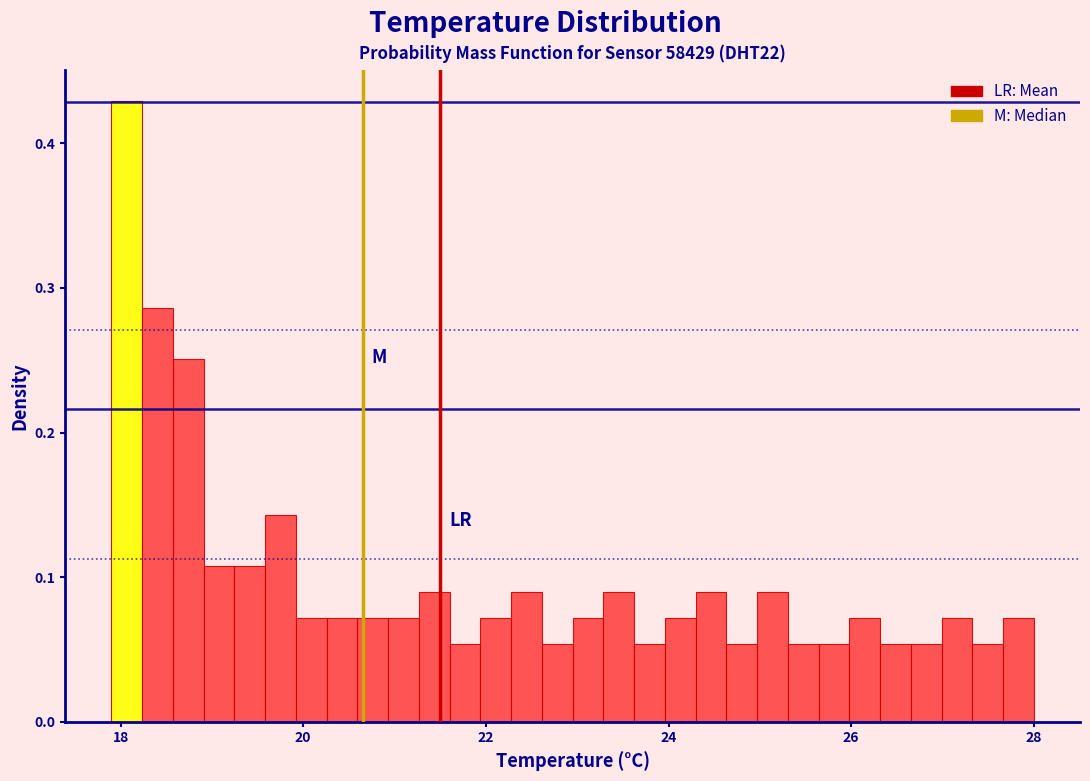

Read against the x-axis, roughly where is the centre of the tallest bar?

18.0